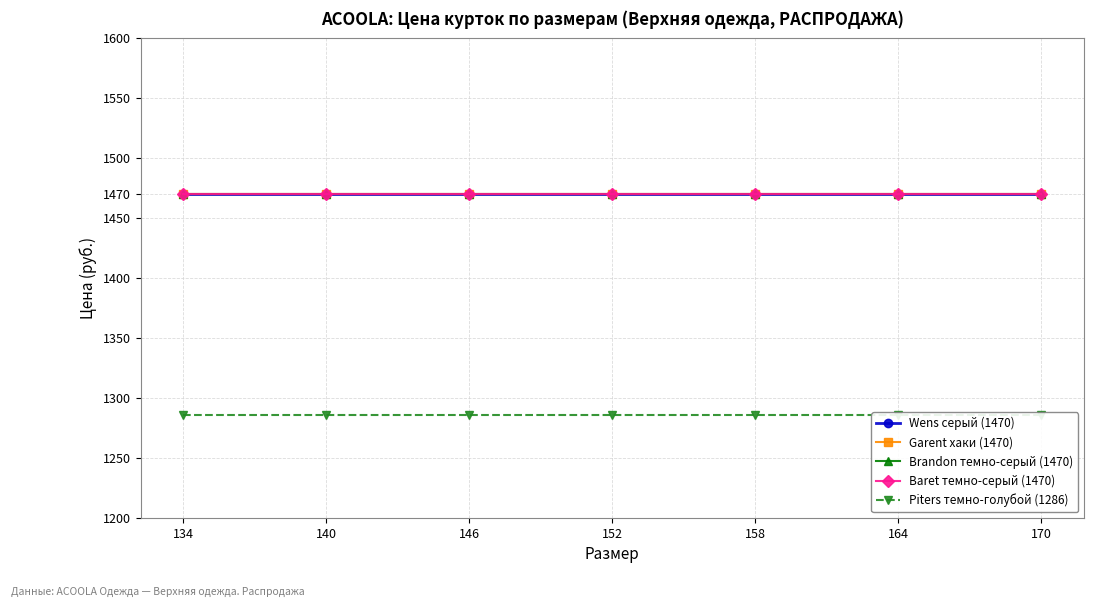

Which series changed the most between 158 and 170?

Wens серый (1470)